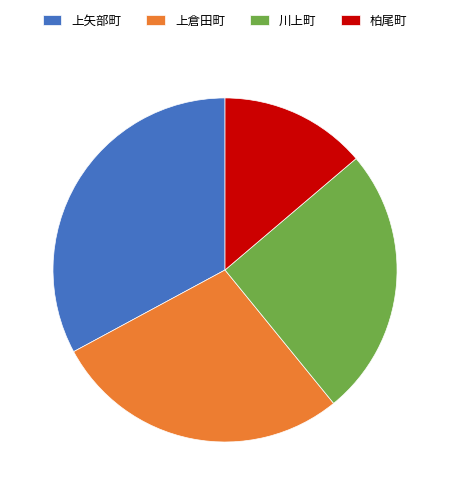

What is the ratio of the value at 上矢部町 to the value at 柏尾町?

2.4